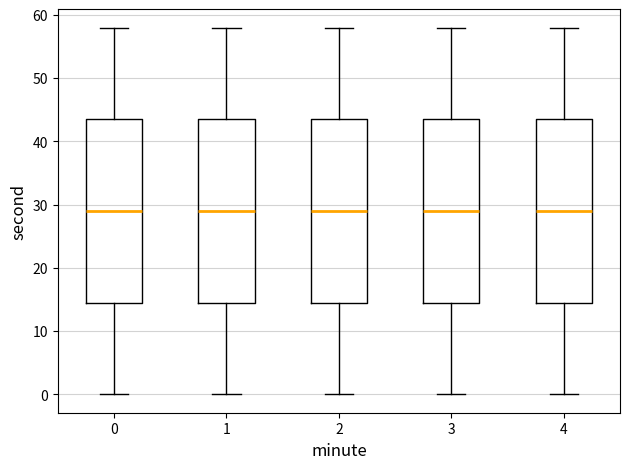

Where is the lower edge of the box at x = 1 on the y-axis? The values are not printed on the chart, so give them approximately, as read against the axis.

15